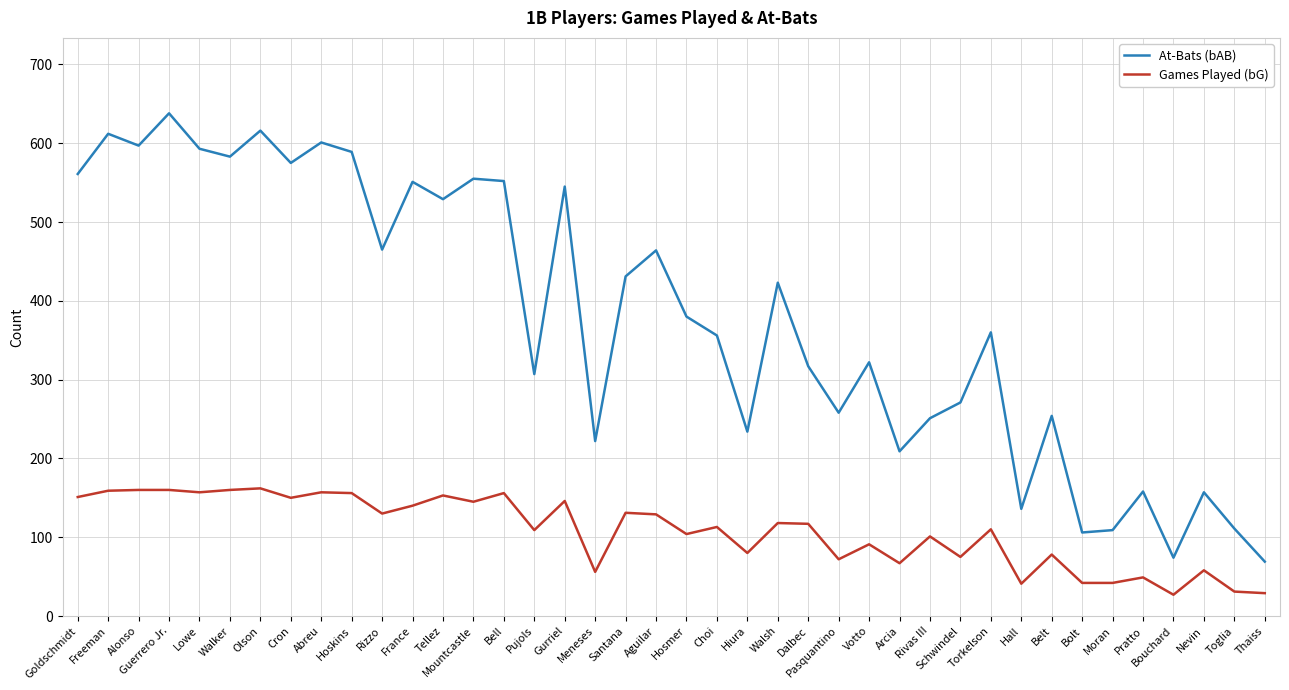

Rank the series at Abreu from lowest to highest value.

Games Played (bG), At-Bats (bAB)